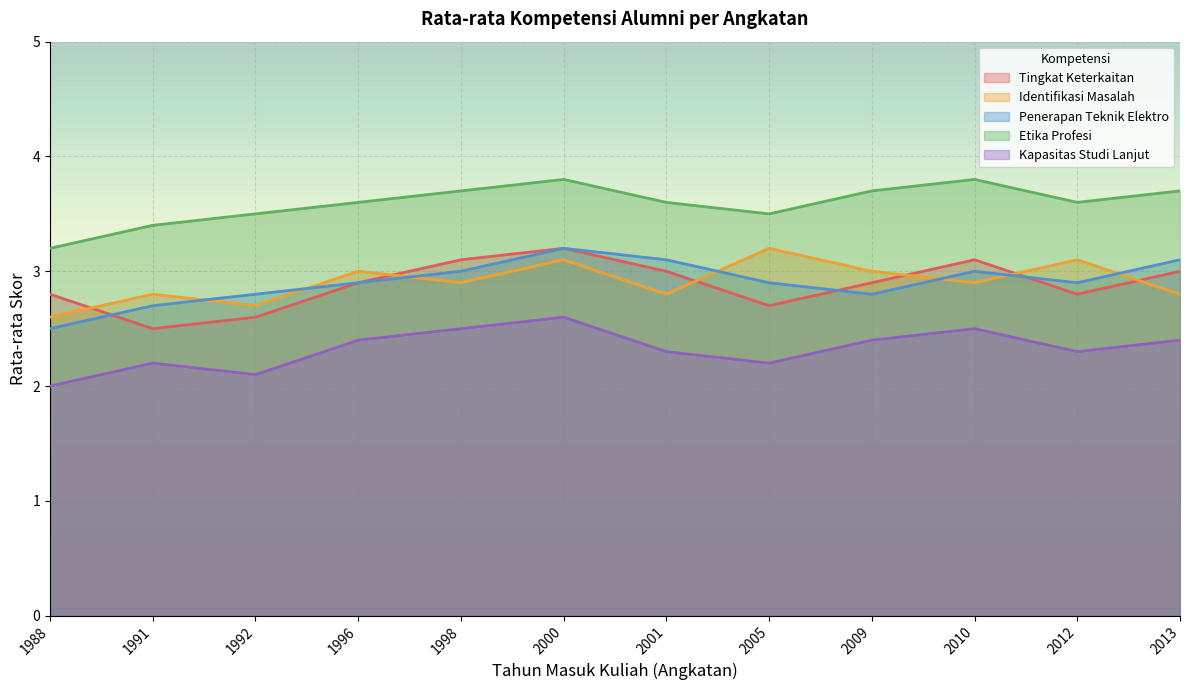

Rank the series at 2013 from highest to lowest value.

Etika Profesi, Penerapan Teknik Elektro, Tingkat Keterkaitan, Identifikasi Masalah, Kapasitas Studi Lanjut